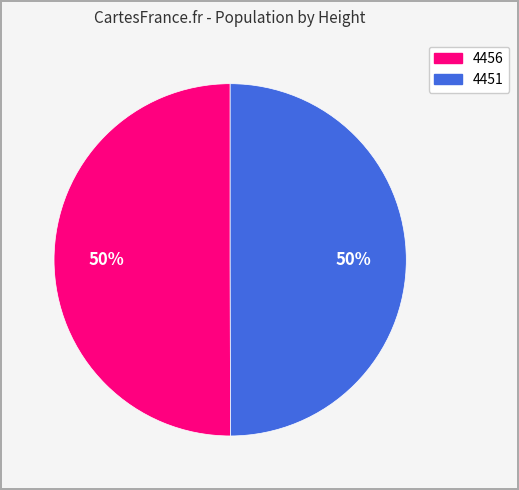

Do 4456 and 4451 together represent more than half of the pie?

Yes